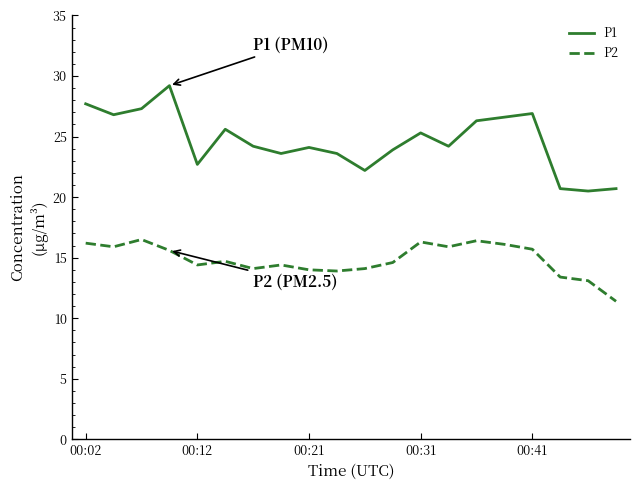

List the series in order of their peak value, lowest first.

P2, P1